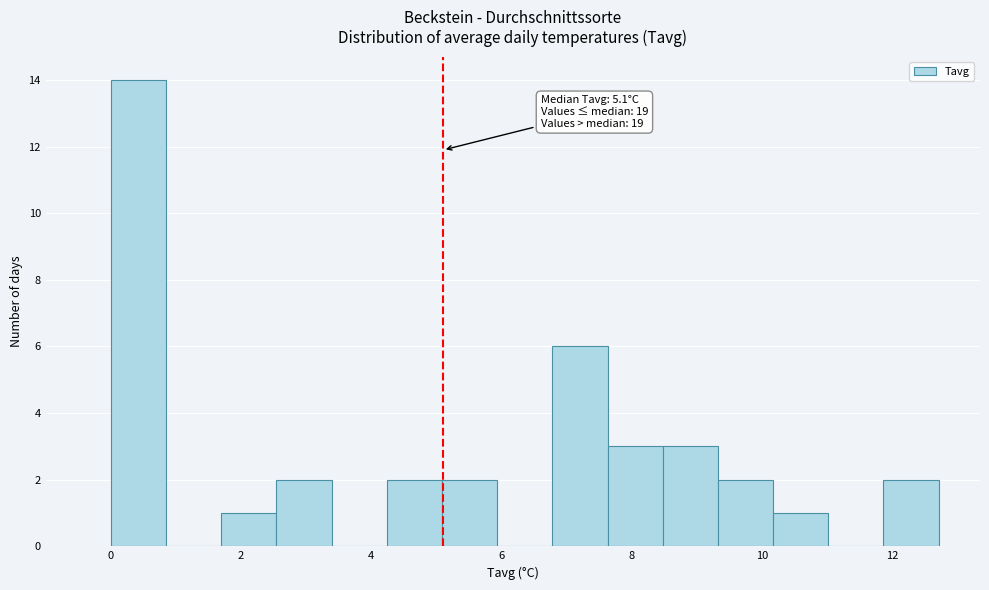

Over which range of the x-axis is the bar tallest?

0.0 to 0.8